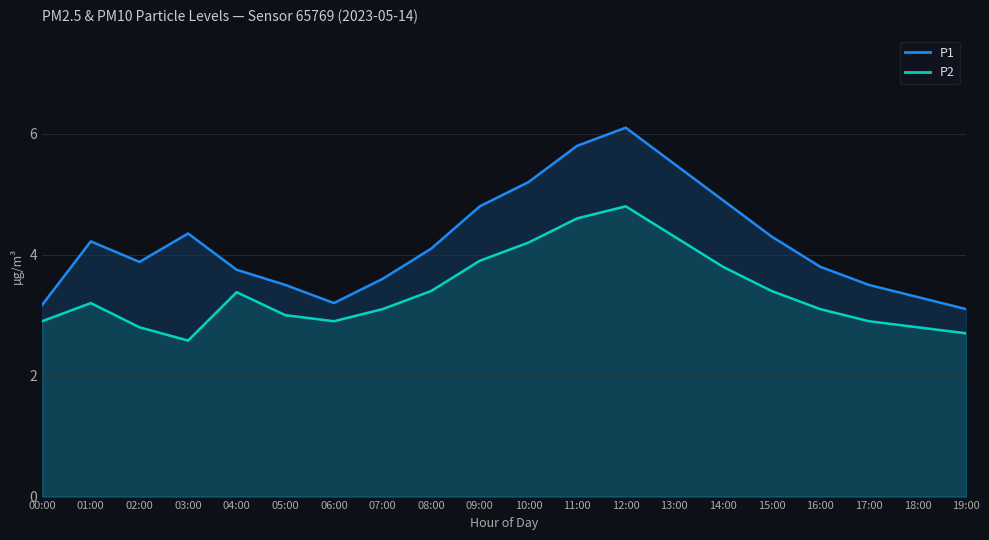

What is the difference between the second highest and minimum values in the P1 series?

2.7